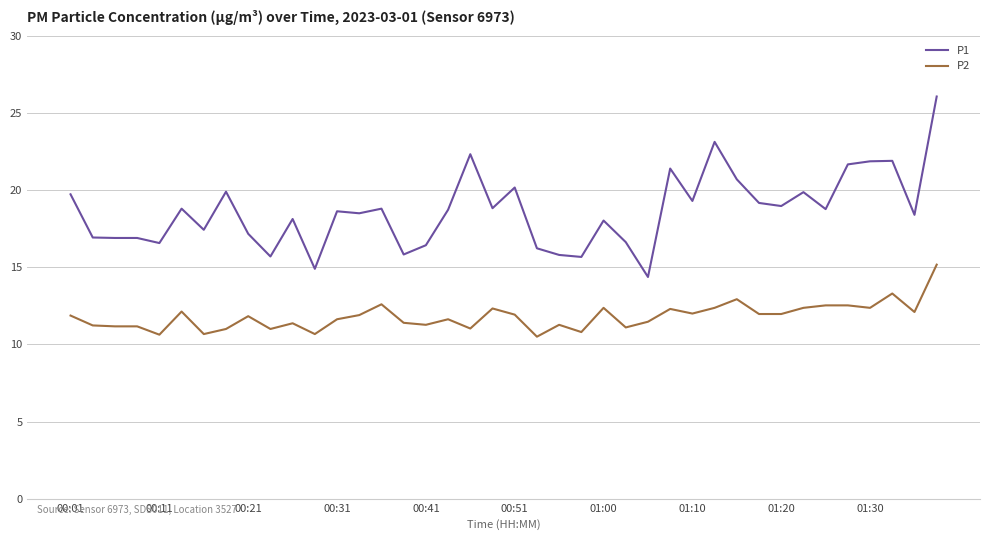

Which series has the largest total across all categories?

P1